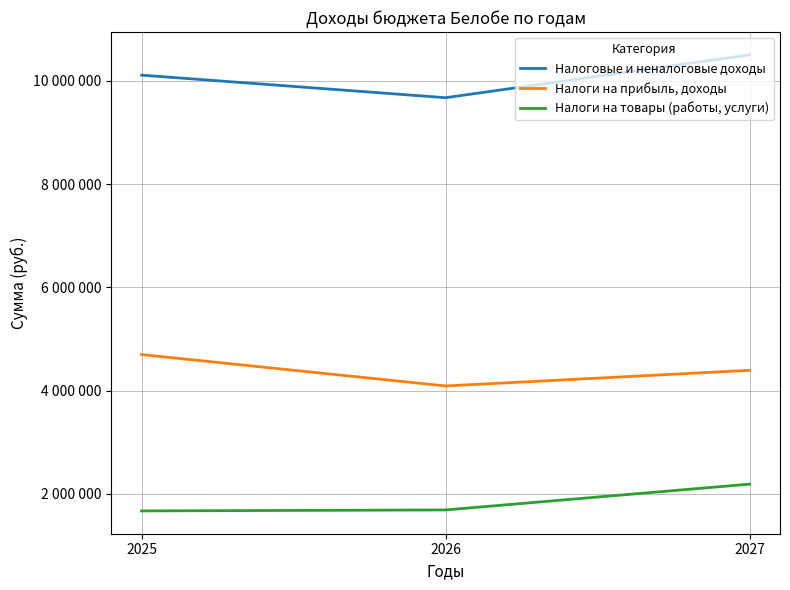

Does the chart display data point markers on the line(s)?

No